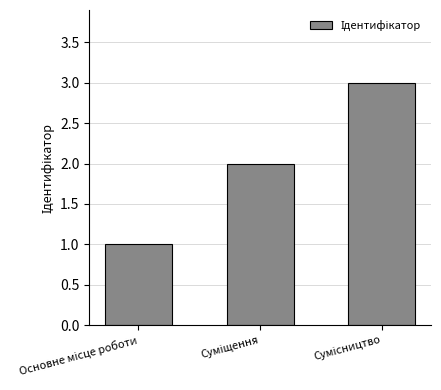

What is the maximum value shown in the chart?

3